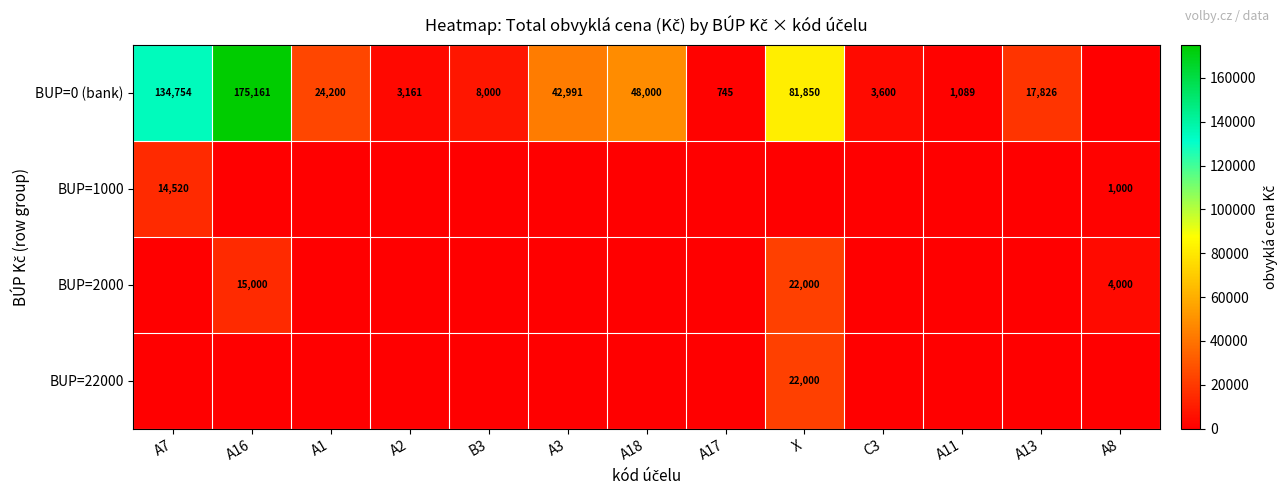

What is the difference between the BUP=0 (bank) values at B3 and A16?

167161